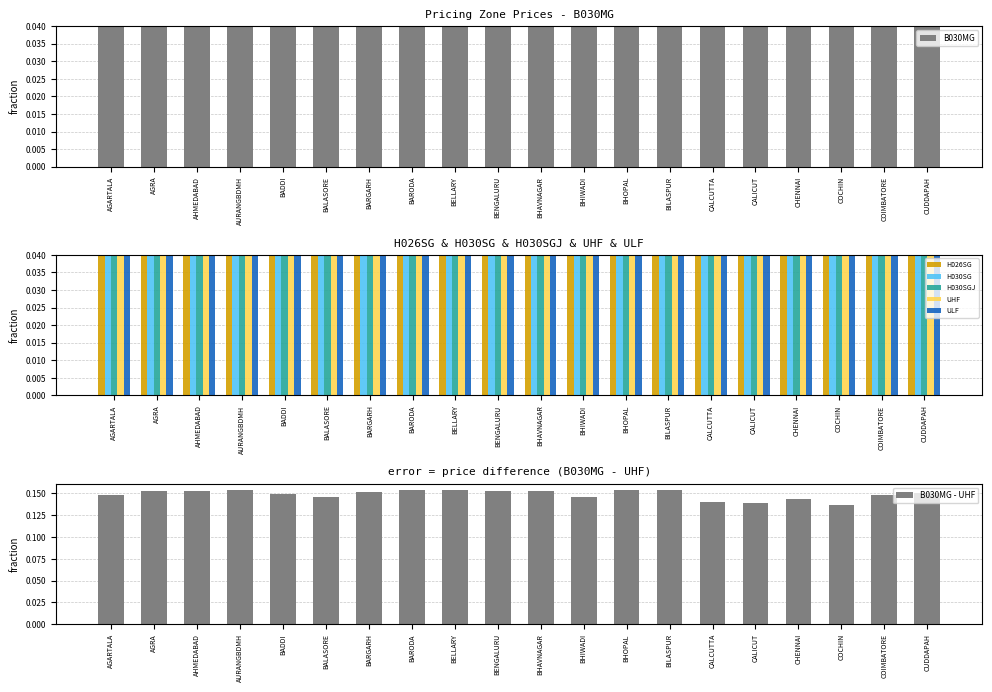

Between AGRA and BILASPUR, which series saw the biggest shift?

UHF